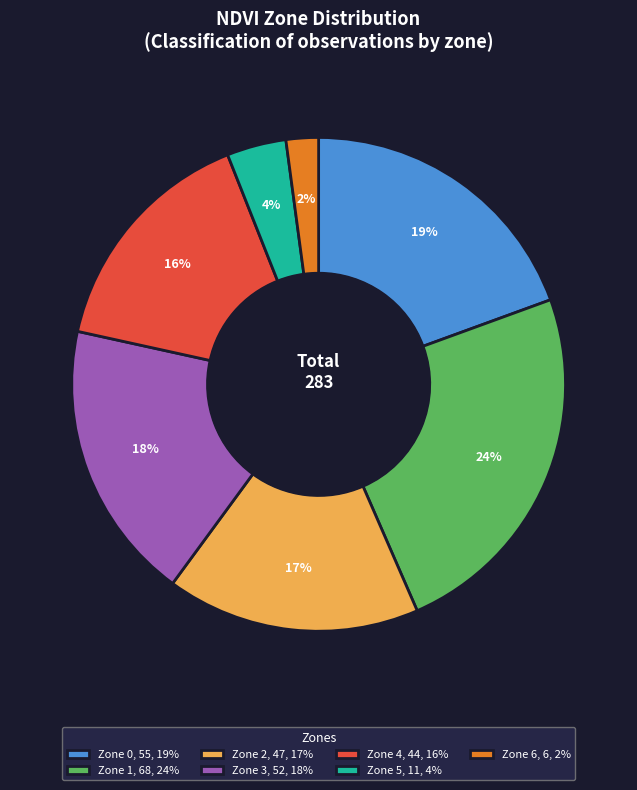

Do Zone 1, 68, 24% and Zone 4, 44, 16% together represent more than half of the pie?

No